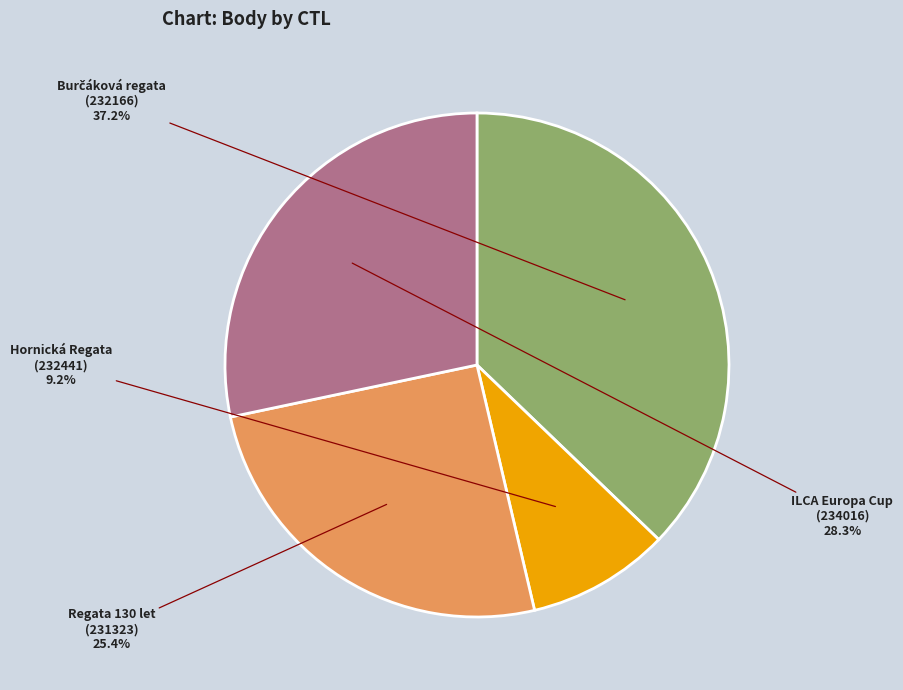

Does any single category account for the majority?

No